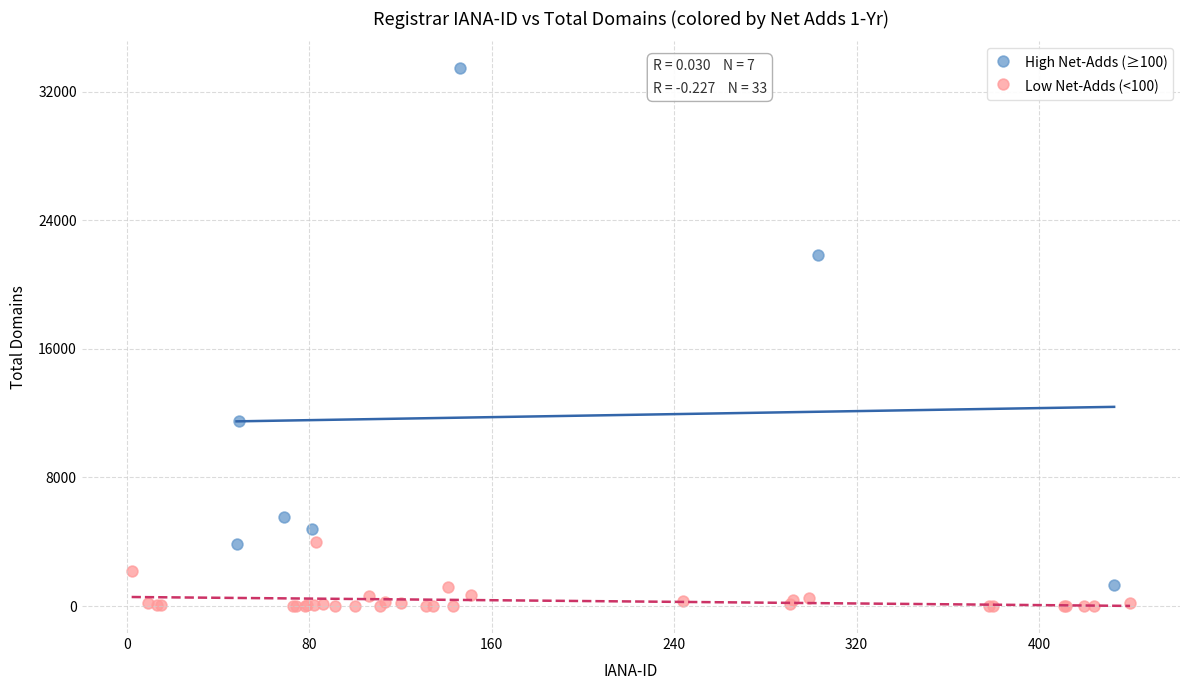

Which series contains the highest Y value?

High Net-Adds (≥100)